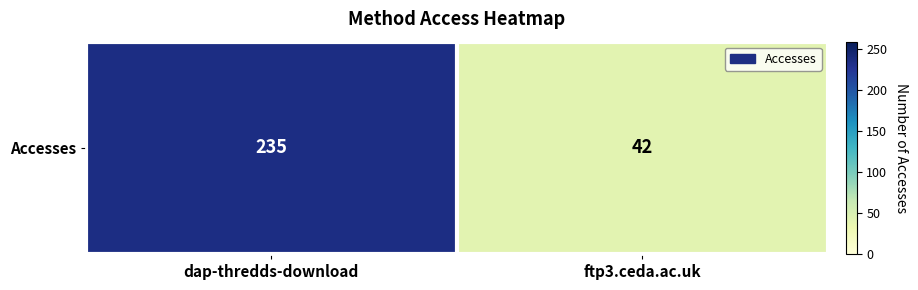

What is the average value?

138